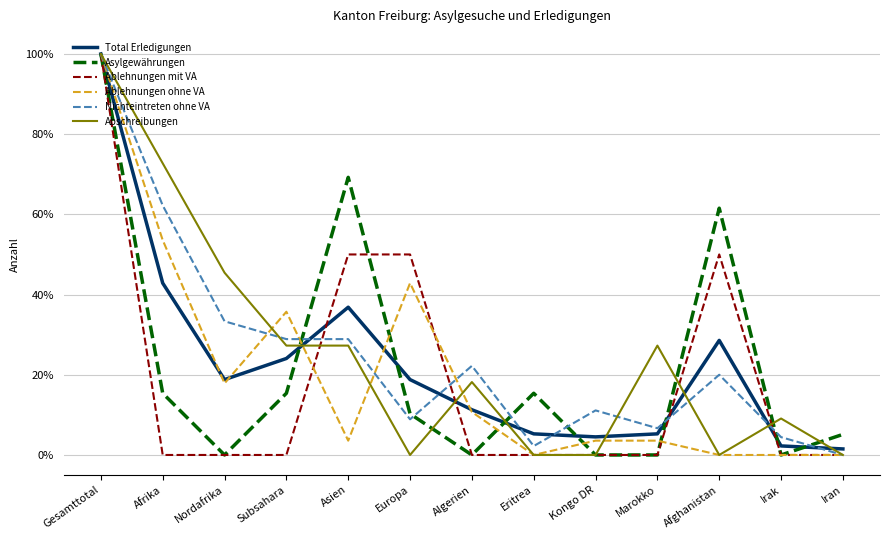

At how many categories does at least one series exceed 44?

6